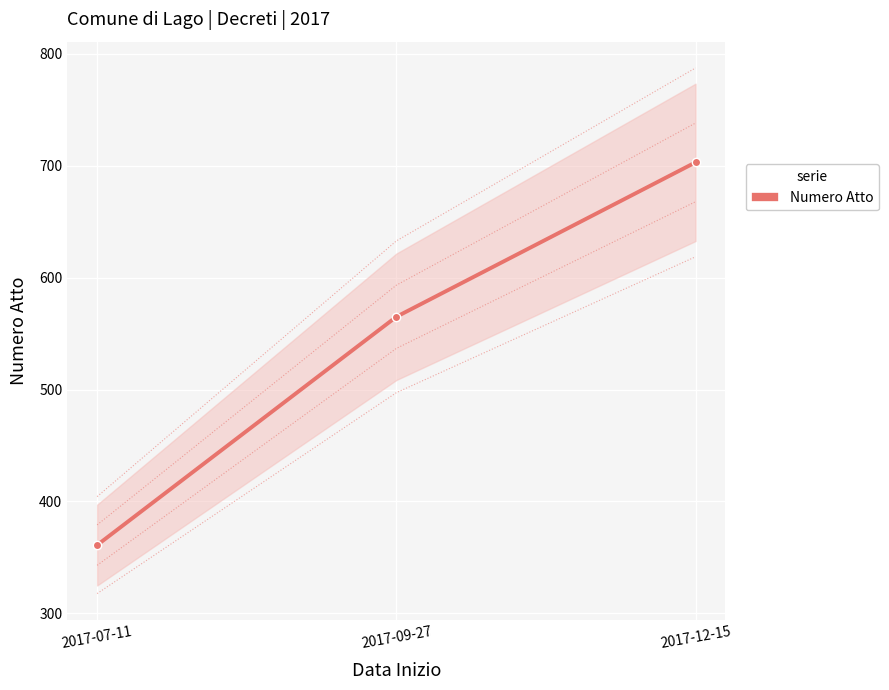

Where does the data first go above 565?

2017-12-15